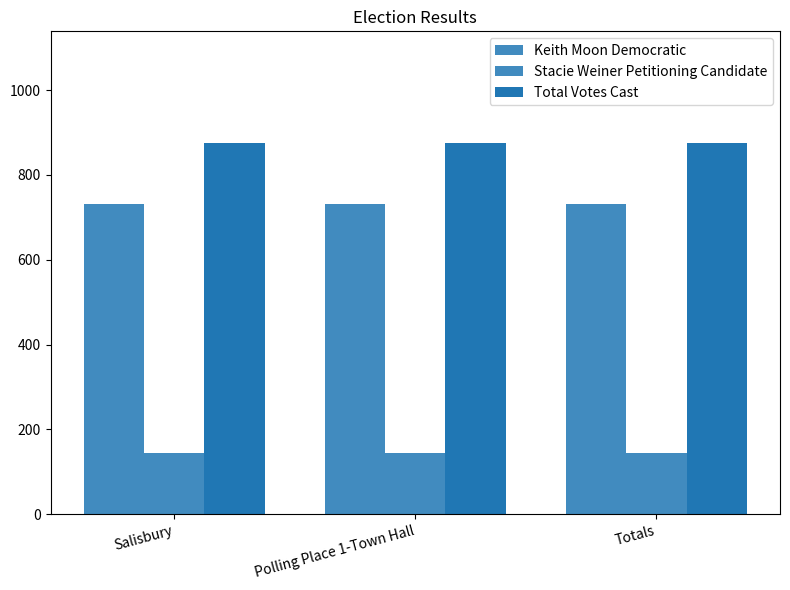

Rank the series by their maximum value, from highest to lowest.

Total Votes Cast, Keith Moon Democratic, Stacie Weiner Petitioning Candidate